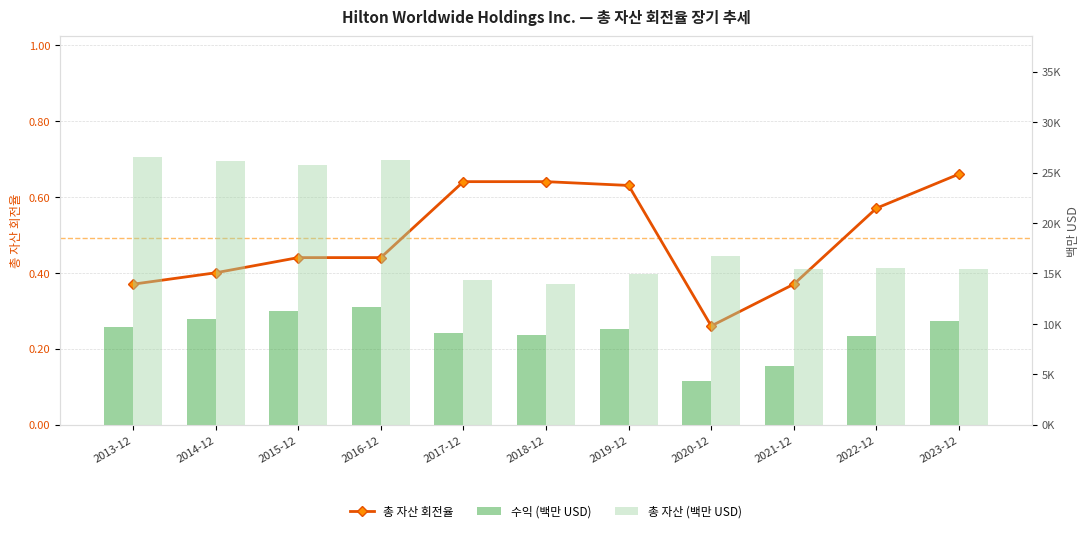

Reading left to right, list all the values displayed in this chart.

총 자산 회전율: 2013-12=0.4	2014-12=0.4	2015-12=0.4	2016-12=0.4	2017-12=0.6	2018-12=0.6	2019-12=0.6	2020-12=0.3	2021-12=0.4	2022-12=0.6	2023-12=0.7
수익 (백만 USD): 2013-12=9735.0	2014-12=10502.0	2015-12=11272.0	2016-12=11663.0	2017-12=9140.0	2018-12=8906.0	2019-12=9452.0	2020-12=4307.0	2021-12=5788.0	2022-12=8773.0	2023-12=10235.0
총 자산 (백만 USD): 2013-12=26562.0	2014-12=26125.0	2015-12=25716.0	2016-12=26211.0	2017-12=14308.0	2018-12=13995.0	2019-12=14957.0	2020-12=16755.0	2021-12=15441.0	2022-12=15512.0	2023-12=15401.0